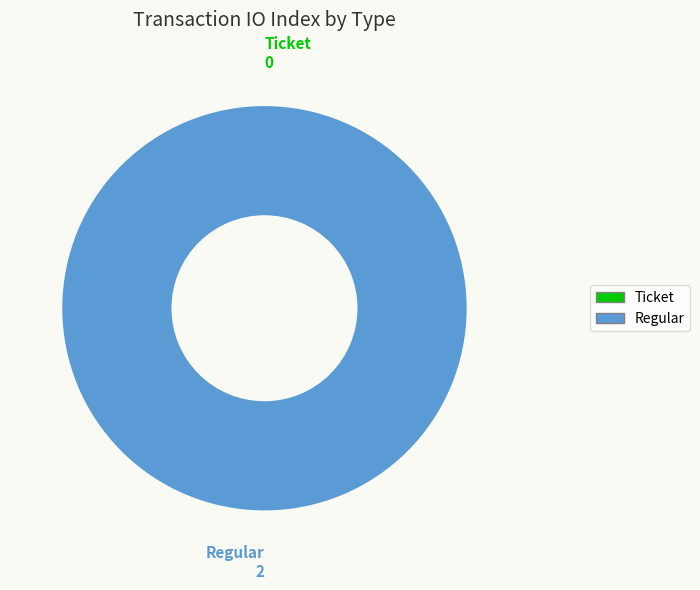

To the nearest percent, what is the combined percentage of Regular and Ticket?

100%